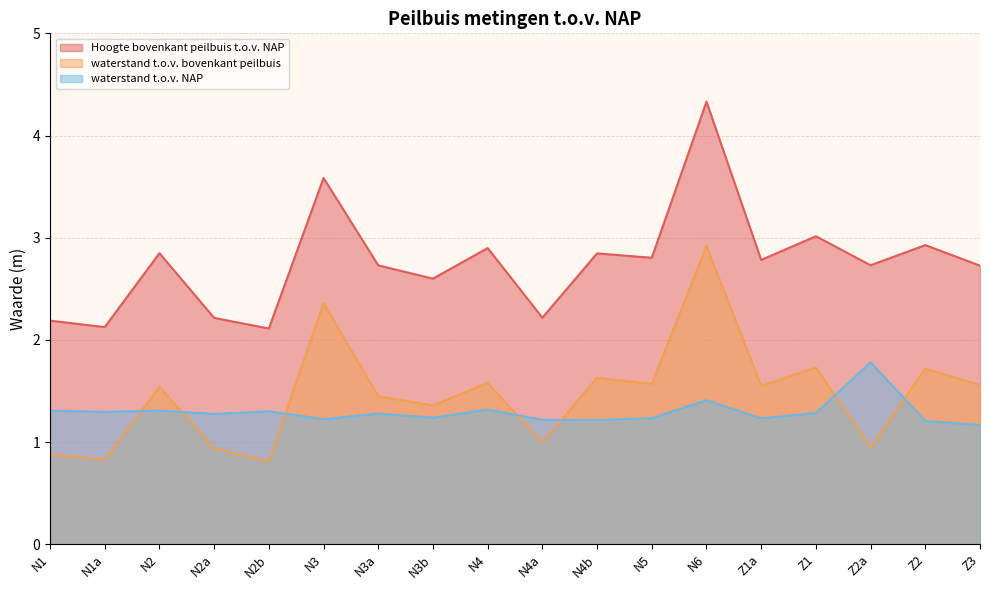

At which category does the chart reach its minimum across all series?

N2b